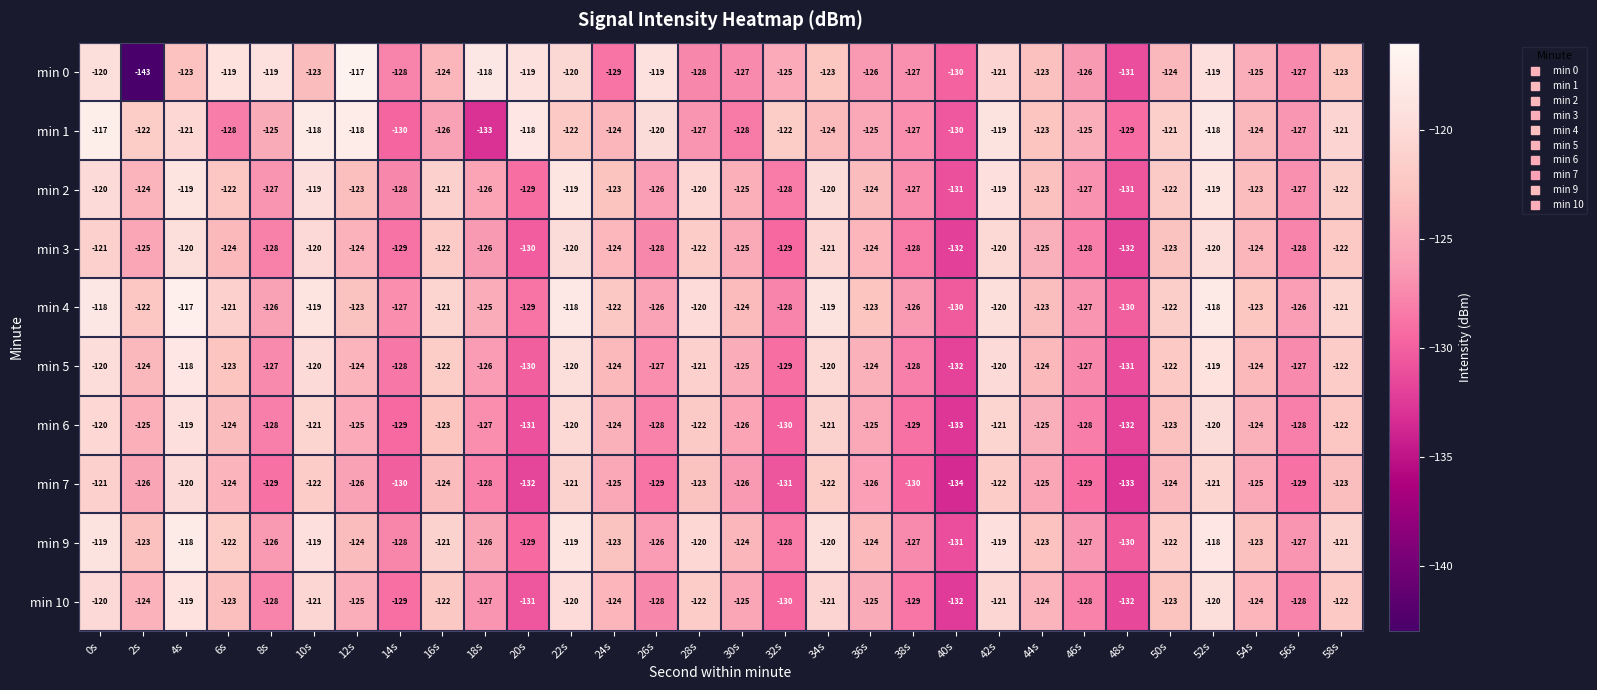

What is the total value across all series at 30s?

-1255